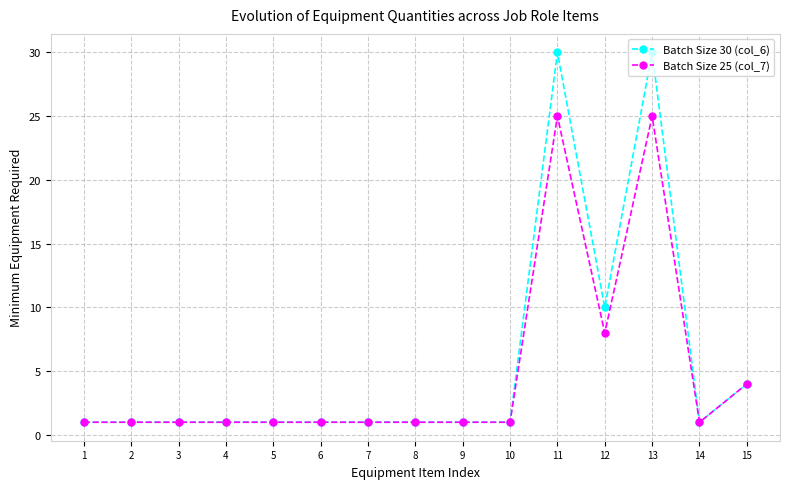

What is the greatest value displayed?

30